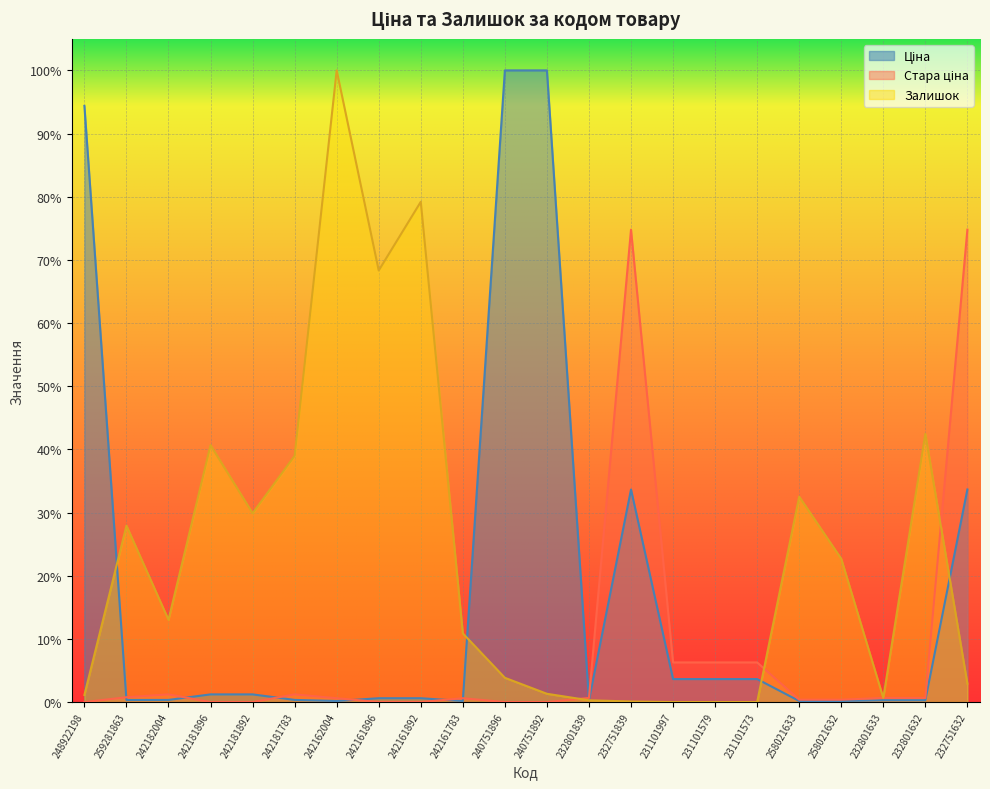

Reading left to right, extract all data points from this chart.

Ціна: 0.9	0.0	0.0	0.0	0.0	0.0	0.0	0.0	0.0	0.0	1.0	1.0	0.0	0.3	0.0	0.0	0.0	0.0	0.0	0.0	0.0	0.3
Стара ціна: 0.0	0.0	0.0	0.0	0.0	0.0	0.0	0.0	0.0	0.0	0.0	0.0	0.0	0.7	0.1	0.1	0.1	0.0	0.0	0.0	0.0	0.7
Залишок: 0.0	0.3	0.1	0.4	0.3	0.4	1.0	0.7	0.8	0.1	0.0	0.0	0.0	0.0	0.0	0.0	0.0	0.3	0.2	0.0	0.4	0.0